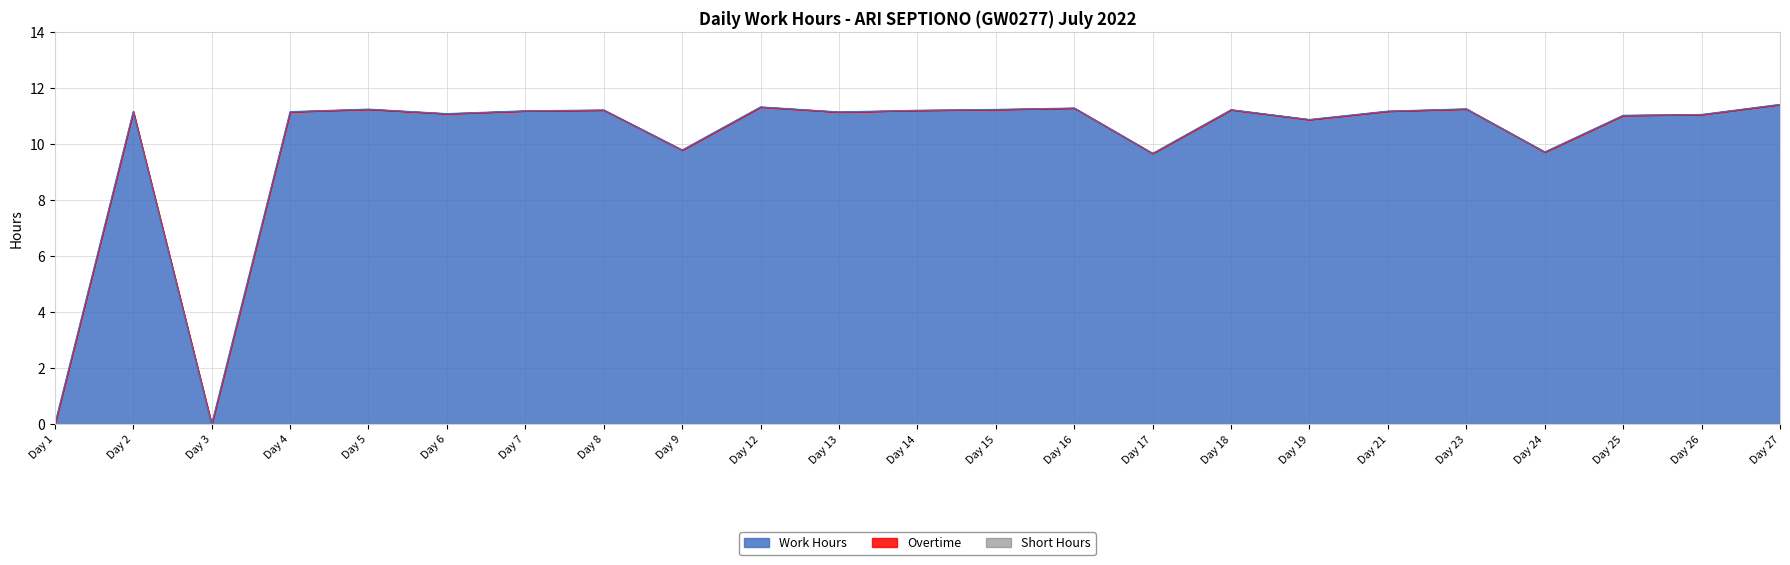

Reading right to left, extract all data points from this chart.

Work Hours: 27=11.4	26=11.1	25=11.0	24=9.7	23=11.3	21=11.2	19=10.9	18=11.2	17=9.7	16=11.3	15=11.2	14=11.2	13=11.2	12=11.3	9=9.8	8=11.2	7=11.2	6=11.1	5=11.3	4=11.2	3=0.0	2=11.2	1=0.0
Overtime: 27=0.0	26=0.0	25=0.0	24=0.0	23=0.0	21=0.0	19=0.0	18=0.0	17=0.0	16=0.0	15=0.0	14=0.0	13=0.0	12=0.0	9=0.0	8=0.0	7=0.0	6=0.0	5=0.0	4=0.0	3=0.0	2=0.0	1=0.0
Short Hours: 27=0.0	26=0.0	25=0.0	24=0.0	23=0.0	21=0.0	19=0.0	18=0.0	17=0.0	16=0.0	15=0.0	14=0.0	13=0.0	12=0.0	9=0.0	8=0.0	7=0.0	6=0.0	5=0.0	4=0.0	3=0.0	2=0.0	1=0.0